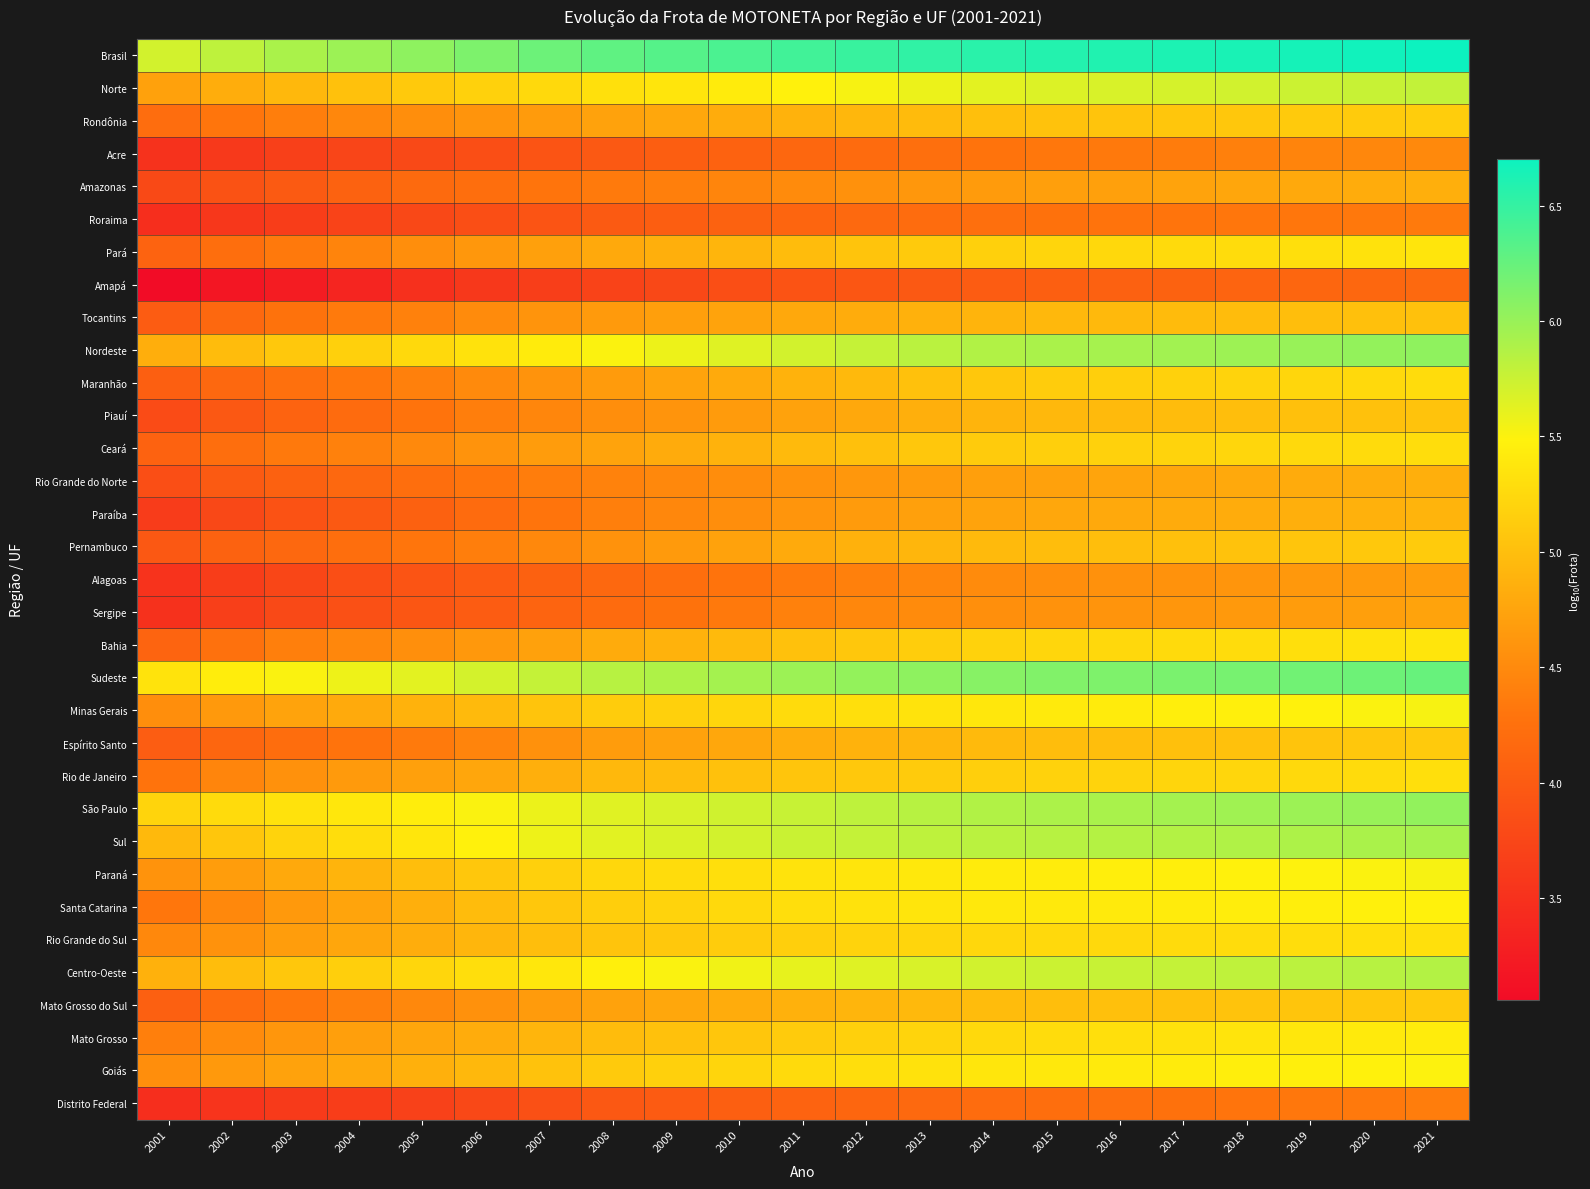

Reading left to right, transcribe all the data shown in this chart.

Brasil: 2001=5.7	2002=5.8	2003=5.9	2004=6.0	2005=6.1	2006=6.1	2007=6.2	2008=6.3	2009=6.3	2010=6.4	2011=6.4	2012=6.5	2013=6.5	2014=6.6	2015=6.6	2016=6.6	2017=6.6	2018=6.6	2019=6.7	2020=6.7	2021=6.7
Norte: 2001=4.7	2002=4.8	2003=4.9	2004=5.0	2005=5.1	2006=5.2	2007=5.2	2008=5.3	2009=5.4	2010=5.4	2011=5.5	2012=5.5	2013=5.6	2014=5.6	2015=5.7	2016=5.7	2017=5.7	2018=5.7	2019=5.7	2020=5.8	2021=5.8
Rondônia: 2001=4.2	2002=4.3	2003=4.4	2004=4.5	2005=4.5	2006=4.6	2007=4.7	2008=4.7	2009=4.8	2010=4.8	2011=4.9	2012=4.9	2013=5.0	2014=5.0	2015=5.0	2016=5.1	2017=5.1	2018=5.1	2019=5.1	2020=5.1	2021=5.1
Acre: 2001=3.5	2002=3.6	2003=3.7	2004=3.7	2005=3.8	2006=3.8	2007=3.9	2008=4.0	2009=4.0	2010=4.1	2011=4.1	2012=4.2	2013=4.2	2014=4.3	2015=4.3	2016=4.3	2017=4.4	2018=4.4	2019=4.4	2020=4.5	2021=4.5
Amazonas: 2001=3.8	2002=3.9	2003=4.0	2004=4.1	2005=4.2	2006=4.2	2007=4.3	2008=4.4	2009=4.4	2010=4.5	2011=4.5	2012=4.6	2013=4.6	2014=4.7	2015=4.7	2016=4.7	2017=4.7	2018=4.8	2019=4.8	2020=4.8	2021=4.9
Roraima: 2001=3.5	2002=3.6	2003=3.6	2004=3.7	2005=3.8	2006=3.8	2007=3.9	2008=4.0	2009=4.0	2010=4.1	2011=4.1	2012=4.2	2013=4.2	2014=4.2	2015=4.3	2016=4.3	2017=4.3	2018=4.3	2019=4.3	2020=4.3	2021=4.3
Pará: 2001=4.1	2002=4.2	2003=4.3	2004=4.4	2005=4.5	2006=4.6	2007=4.7	2008=4.8	2009=4.9	2010=4.9	2011=5.0	2012=5.0	2013=5.1	2014=5.2	2015=5.2	2016=5.2	2017=5.3	2018=5.3	2019=5.3	2020=5.3	2021=5.4
Amapá: 2001=3.1	2002=3.2	2003=3.3	2004=3.4	2005=3.5	2006=3.6	2007=3.7	2008=3.7	2009=3.8	2010=3.8	2011=3.9	2012=3.9	2013=4.0	2014=4.0	2015=4.0	2016=4.1	2017=4.1	2018=4.1	2019=4.1	2020=4.1	2021=4.2
Tocantins: 2001=4.0	2002=4.2	2003=4.3	2004=4.3	2005=4.4	2006=4.5	2007=4.6	2008=4.7	2009=4.7	2010=4.7	2011=4.8	2012=4.8	2013=4.9	2014=4.9	2015=4.9	2016=4.9	2017=5.0	2018=5.0	2019=5.0	2020=5.0	2021=5.0
Nordeste: 2001=4.8	2002=5.0	2003=5.1	2004=5.2	2005=5.3	2006=5.3	2007=5.4	2008=5.5	2009=5.6	2010=5.6	2011=5.7	2012=5.8	2013=5.8	2014=5.9	2015=5.9	2016=5.9	2017=6.0	2018=6.0	2019=6.0	2020=6.0	2021=6.0
Maranhão: 2001=4.1	2002=4.1	2003=4.2	2004=4.3	2005=4.4	2006=4.5	2007=4.6	2008=4.7	2009=4.7	2010=4.8	2011=4.9	2012=4.9	2013=5.0	2014=5.1	2015=5.1	2016=5.2	2017=5.2	2018=5.2	2019=5.2	2020=5.3	2021=5.3
Piauí: 2001=3.8	2002=4.0	2003=4.1	2004=4.2	2005=4.3	2006=4.4	2007=4.5	2008=4.5	2009=4.6	2010=4.7	2011=4.7	2012=4.8	2013=4.9	2014=4.9	2015=4.9	2016=5.0	2017=5.0	2018=5.0	2019=5.0	2020=5.0	2021=5.0
Ceará: 2001=4.1	2002=4.2	2003=4.3	2004=4.4	2005=4.5	2006=4.6	2007=4.7	2008=4.7	2009=4.8	2010=4.9	2011=5.0	2012=5.0	2013=5.1	2014=5.1	2015=5.2	2016=5.2	2017=5.2	2018=5.2	2019=5.2	2020=5.3	2021=5.3
Rio Grande do Norte: 2001=3.8	2002=4.0	2003=4.1	2004=4.1	2005=4.2	2006=4.3	2007=4.4	2008=4.4	2009=4.5	2010=4.5	2011=4.6	2012=4.6	2013=4.7	2014=4.7	2015=4.7	2016=4.8	2017=4.8	2018=4.8	2019=4.8	2020=4.8	2021=4.9
Paraíba: 2001=3.6	2002=3.8	2003=3.9	2004=4.0	2005=4.1	2006=4.2	2007=4.3	2008=4.4	2009=4.5	2010=4.5	2011=4.6	2012=4.7	2013=4.7	2014=4.7	2015=4.8	2016=4.8	2017=4.8	2018=4.8	2019=4.9	2020=4.9	2021=4.9
Pernambuco: 2001=4.0	2002=4.1	2003=4.2	2004=4.2	2005=4.3	2006=4.4	2007=4.5	2008=4.6	2009=4.7	2010=4.7	2011=4.8	2012=4.9	2013=4.9	2014=5.0	2015=5.0	2016=5.0	2017=5.0	2018=5.0	2019=5.1	2020=5.1	2021=5.1
Alagoas: 2001=3.5	2002=3.6	2003=3.7	2004=3.8	2005=3.9	2006=4.0	2007=4.1	2008=4.2	2009=4.2	2010=4.3	2011=4.4	2012=4.4	2013=4.5	2014=4.5	2015=4.5	2016=4.6	2017=4.6	2018=4.6	2019=4.6	2020=4.7	2021=4.7
Sergipe: 2001=3.5	2002=3.7	2003=3.8	2004=3.9	2005=3.9	2006=4.0	2007=4.1	2008=4.2	2009=4.3	2010=4.3	2011=4.4	2012=4.5	2013=4.5	2014=4.6	2015=4.6	2016=4.6	2017=4.6	2018=4.6	2019=4.7	2020=4.7	2021=4.7
Bahia: 2001=4.1	2002=4.3	2003=4.4	2004=4.5	2005=4.6	2006=4.6	2007=4.7	2008=4.8	2009=4.9	2010=5.0	2011=5.0	2012=5.1	2013=5.1	2014=5.2	2015=5.2	2016=5.2	2017=5.3	2018=5.3	2019=5.3	2020=5.3	2021=5.4
Sudeste: 2001=5.4	2002=5.4	2003=5.5	2004=5.6	2005=5.6	2006=5.7	2007=5.8	2008=5.8	2009=5.9	2010=5.9	2011=6.0	2012=6.0	2013=6.1	2014=6.1	2015=6.1	2016=6.1	2017=6.1	2018=6.2	2019=6.2	2020=6.2	2021=6.2
Minas Gerais: 2001=4.5	2002=4.6	2003=4.7	2004=4.8	2005=4.9	2006=5.0	2007=5.1	2008=5.1	2009=5.2	2010=5.2	2011=5.3	2012=5.3	2013=5.4	2014=5.4	2015=5.4	2016=5.4	2017=5.4	2018=5.5	2019=5.5	2020=5.5	2021=5.5
Espírito Santo: 2001=4.0	2002=4.1	2003=4.2	2004=4.3	2005=4.4	2006=4.4	2007=4.6	2008=4.7	2009=4.7	2010=4.8	2011=4.8	2012=4.9	2013=4.9	2014=5.0	2015=5.0	2016=5.0	2017=5.0	2018=5.0	2019=5.1	2020=5.1	2021=5.1
Rio de Janeiro: 2001=4.3	2002=4.5	2003=4.6	2004=4.7	2005=4.7	2006=4.8	2007=4.9	2008=4.9	2009=5.0	2010=5.0	2011=5.1	2012=5.1	2013=5.1	2014=5.2	2015=5.2	2016=5.2	2017=5.2	2018=5.2	2019=5.3	2020=5.3	2021=5.3
São Paulo: 2001=5.2	2002=5.3	2003=5.3	2004=5.4	2005=5.4	2006=5.5	2007=5.6	2008=5.6	2009=5.7	2010=5.7	2011=5.8	2012=5.8	2013=5.8	2014=5.9	2015=5.9	2016=5.9	2017=5.9	2018=6.0	2019=6.0	2020=6.0	2021=6.0
Sul: 2001=5.0	2002=5.1	2003=5.2	2004=5.3	2005=5.4	2006=5.5	2007=5.6	2008=5.6	2009=5.7	2010=5.7	2011=5.8	2012=5.8	2013=5.8	2014=5.8	2015=5.8	2016=5.9	2017=5.9	2018=5.9	2019=5.9	2020=5.9	2021=5.9
Paraná: 2001=4.6	2002=4.7	2003=4.8	2004=4.9	2005=5.0	2006=5.1	2007=5.2	2008=5.2	2009=5.3	2010=5.3	2011=5.3	2012=5.4	2013=5.4	2014=5.4	2015=5.4	2016=5.4	2017=5.5	2018=5.5	2019=5.5	2020=5.5	2021=5.5
Santa Catarina: 2001=4.3	2002=4.5	2003=4.6	2004=4.8	2005=4.9	2006=5.0	2007=5.1	2008=5.2	2009=5.2	2010=5.2	2011=5.3	2012=5.3	2013=5.4	2014=5.4	2015=5.4	2016=5.4	2017=5.4	2018=5.4	2019=5.5	2020=5.5	2021=5.5
Rio Grande do Sul: 2001=4.5	2002=4.6	2003=4.7	2004=4.8	2005=4.8	2006=4.9	2007=5.0	2008=5.1	2009=5.1	2010=5.1	2011=5.2	2012=5.2	2013=5.2	2014=5.2	2015=5.2	2016=5.3	2017=5.3	2018=5.3	2019=5.3	2020=5.3	2021=5.3
Centro-Oeste: 2001=4.9	2002=5.0	2003=5.1	2004=5.2	2005=5.2	2006=5.3	2007=5.4	2008=5.5	2009=5.5	2010=5.6	2011=5.6	2012=5.6	2013=5.7	2014=5.7	2015=5.7	2016=5.8	2017=5.8	2018=5.8	2019=5.8	2020=5.8	2021=5.9
Mato Grosso do Sul: 2001=4.1	2002=4.2	2003=4.3	2004=4.4	2005=4.5	2006=4.6	2007=4.7	2008=4.7	2009=4.8	2010=4.8	2011=4.9	2012=4.9	2013=4.9	2014=5.0	2015=5.0	2016=5.0	2017=5.0	2018=5.0	2019=5.1	2020=5.1	2021=5.1
Mato Grosso: 2001=4.4	2002=4.5	2003=4.6	2004=4.7	2005=4.8	2006=4.8	2007=4.9	2008=5.0	2009=5.0	2010=5.1	2011=5.1	2012=5.2	2013=5.2	2014=5.2	2015=5.3	2016=5.3	2017=5.3	2018=5.4	2019=5.4	2020=5.4	2021=5.4
Goiás: 2001=4.5	2002=4.6	2003=4.7	2004=4.8	2005=4.9	2006=4.9	2007=5.0	2008=5.1	2009=5.2	2010=5.2	2011=5.3	2012=5.3	2013=5.3	2014=5.4	2015=5.4	2016=5.4	2017=5.4	2018=5.4	2019=5.5	2020=5.5	2021=5.5
Distrito Federal: 2001=3.5	2002=3.5	2003=3.6	2004=3.6	2005=3.7	2006=3.8	2007=3.9	2008=4.0	2009=4.0	2010=4.0	2011=4.1	2012=4.1	2013=4.2	2014=4.2	2015=4.2	2016=4.2	2017=4.3	2018=4.3	2019=4.3	2020=4.3	2021=4.4